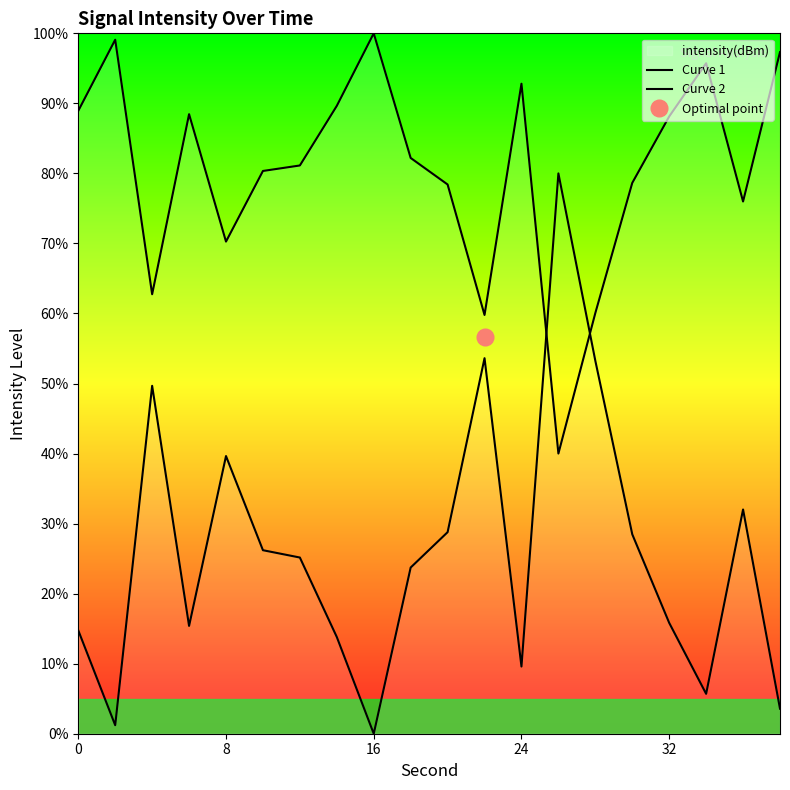

Rank the series by their maximum value, from highest to lowest.

Curve 1, Curve 2